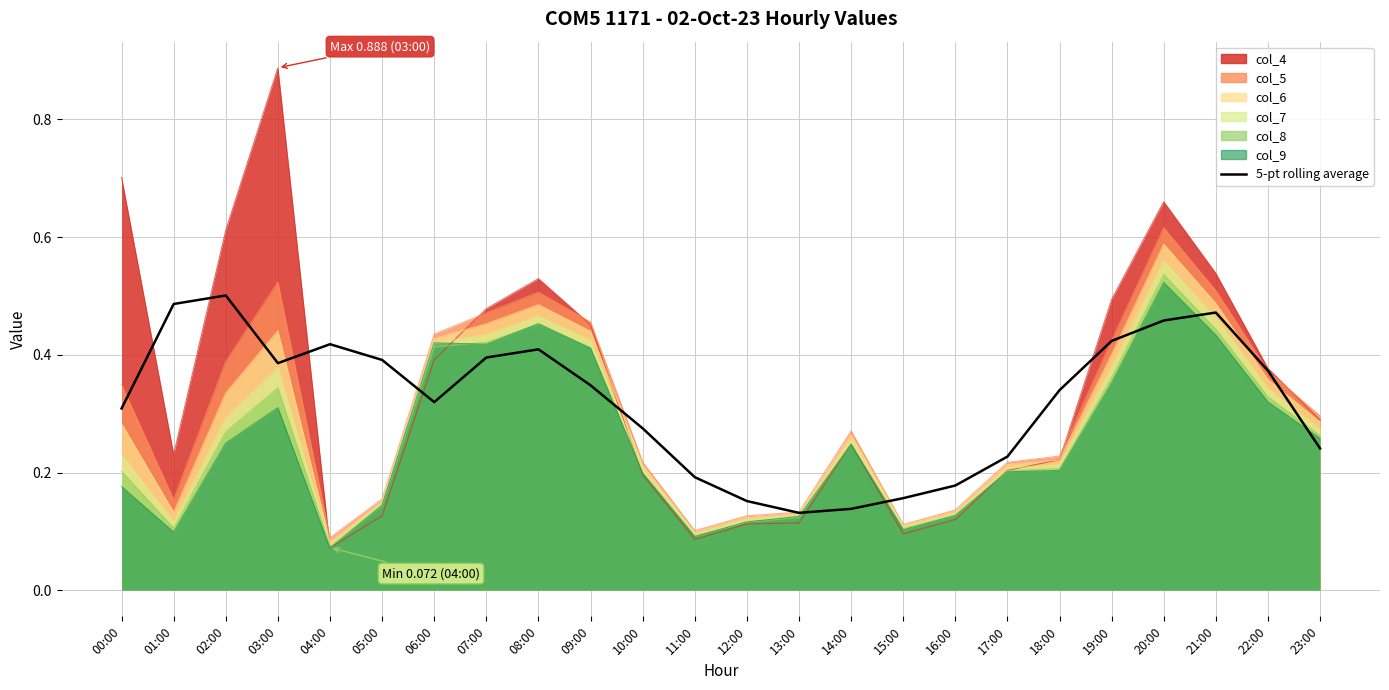

How many interior local valleys (lower than both neighbors) does the data have?

3